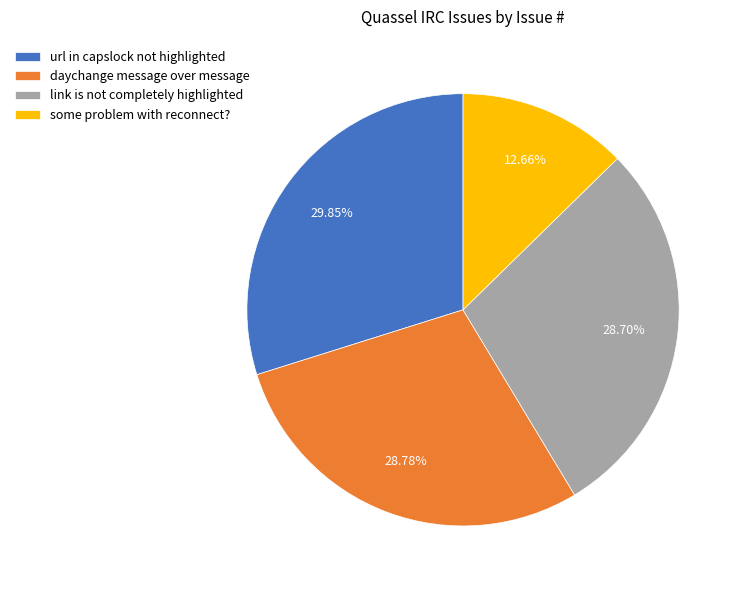

The url in capslock not highlighted slice represents 30% of the pie. True or false?

True